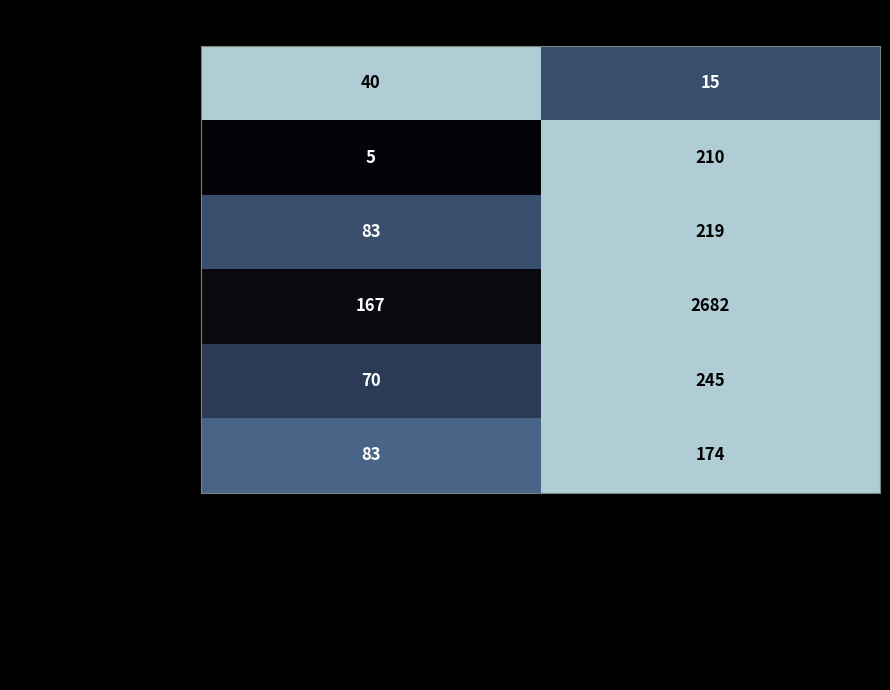

What is the difference between the highest and lowest values at Maydica?

162